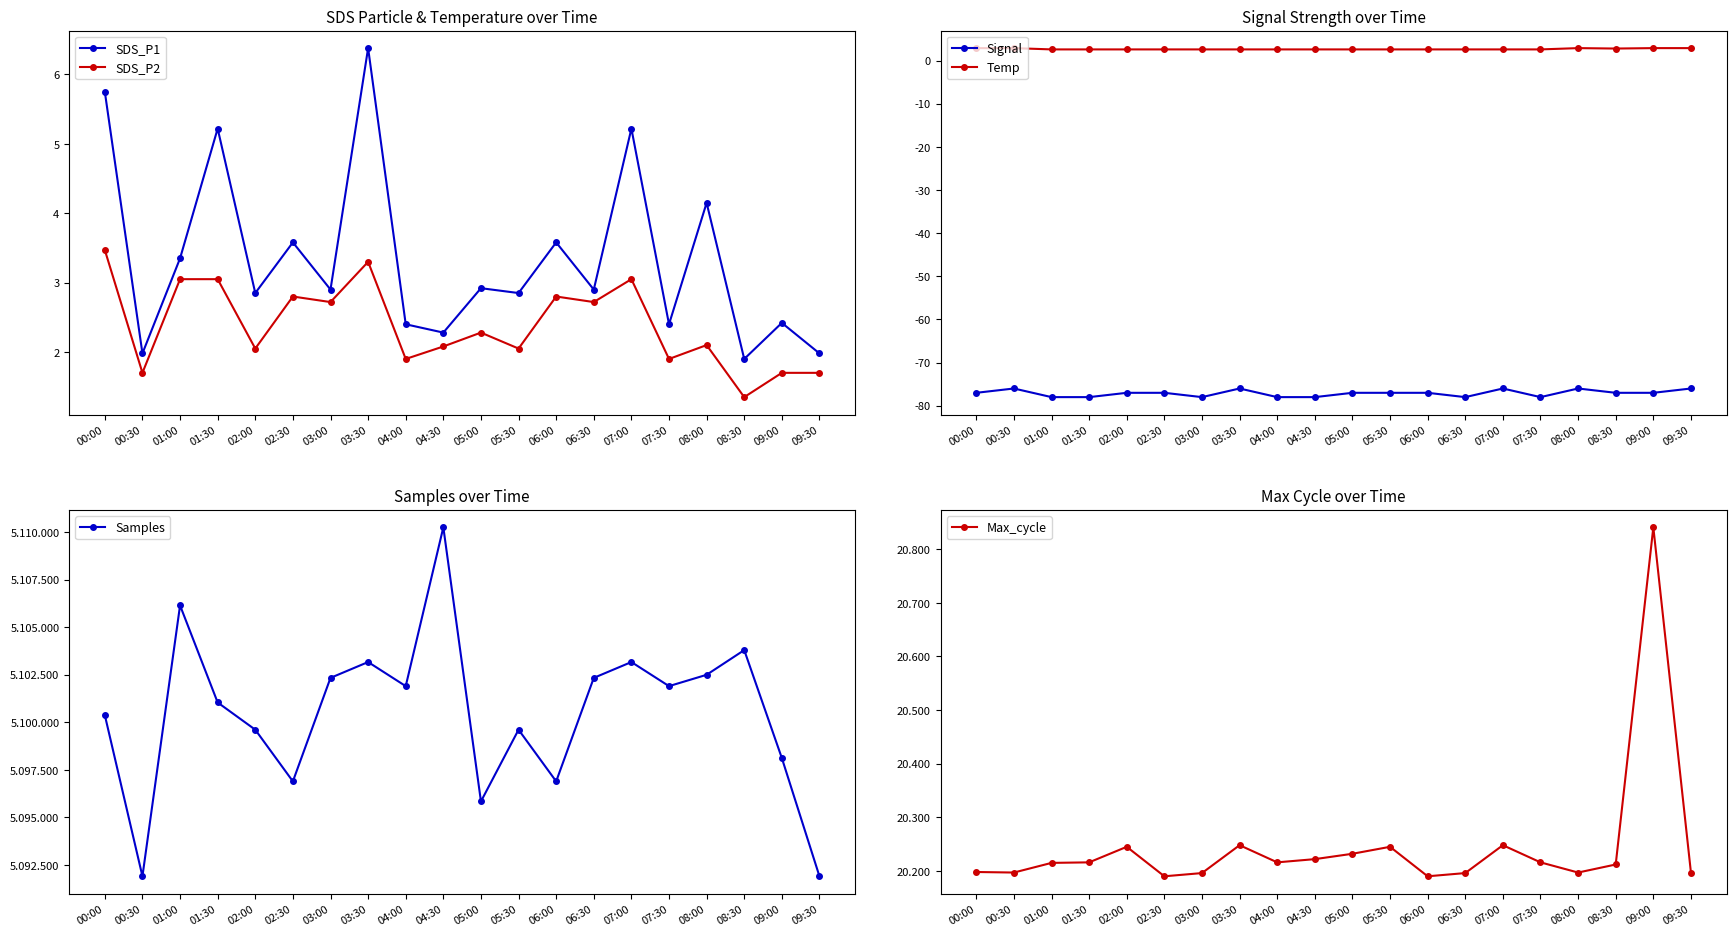

At which category does Temp reach its first local valley?

08:30